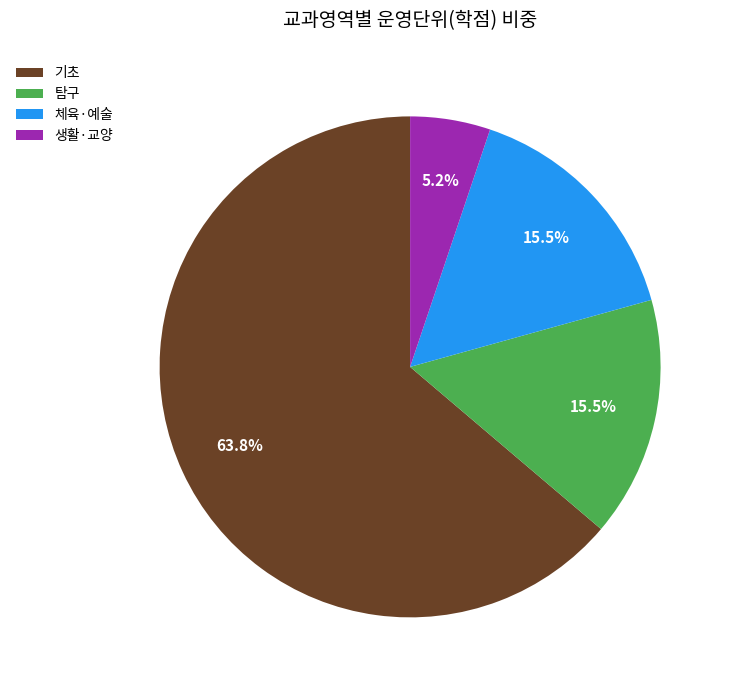

How many segments does this pie chart have?

4